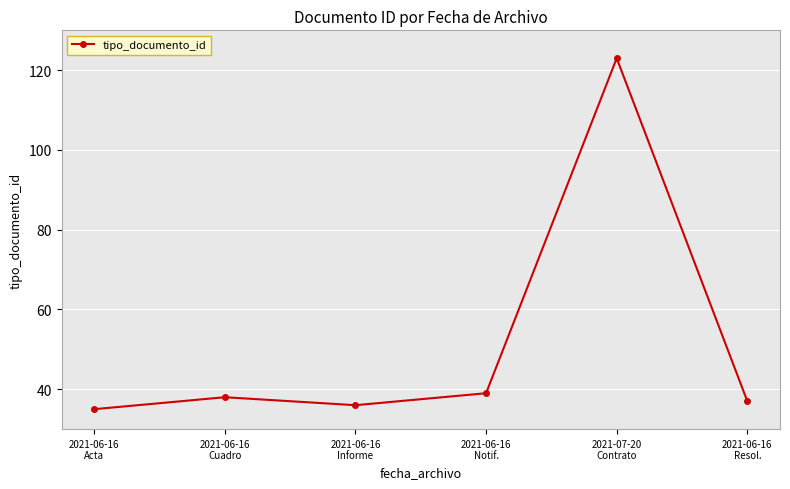

What is the minimum value shown in the chart?

35